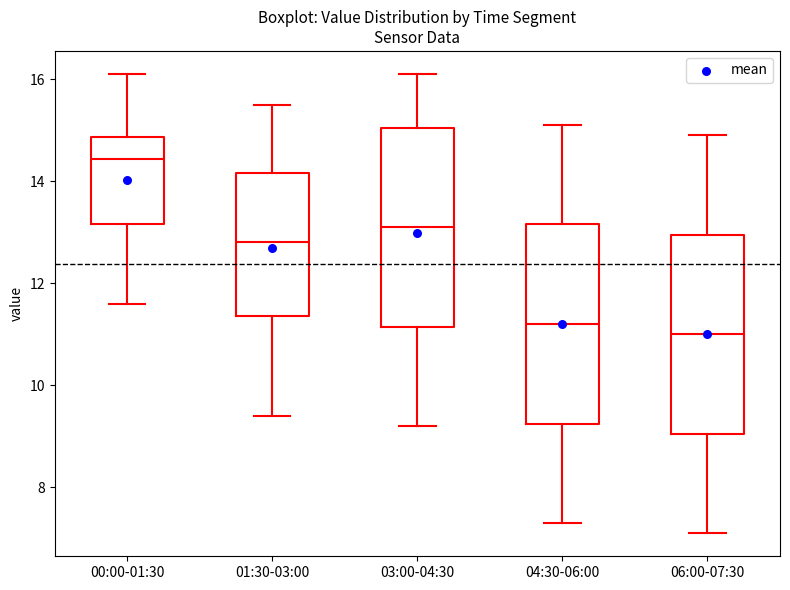

Where does the lower whisker of the box for 06:00-07:30 end on the y-axis? The values are not printed on the chart, so give them approximately, as read against the axis.

7.2